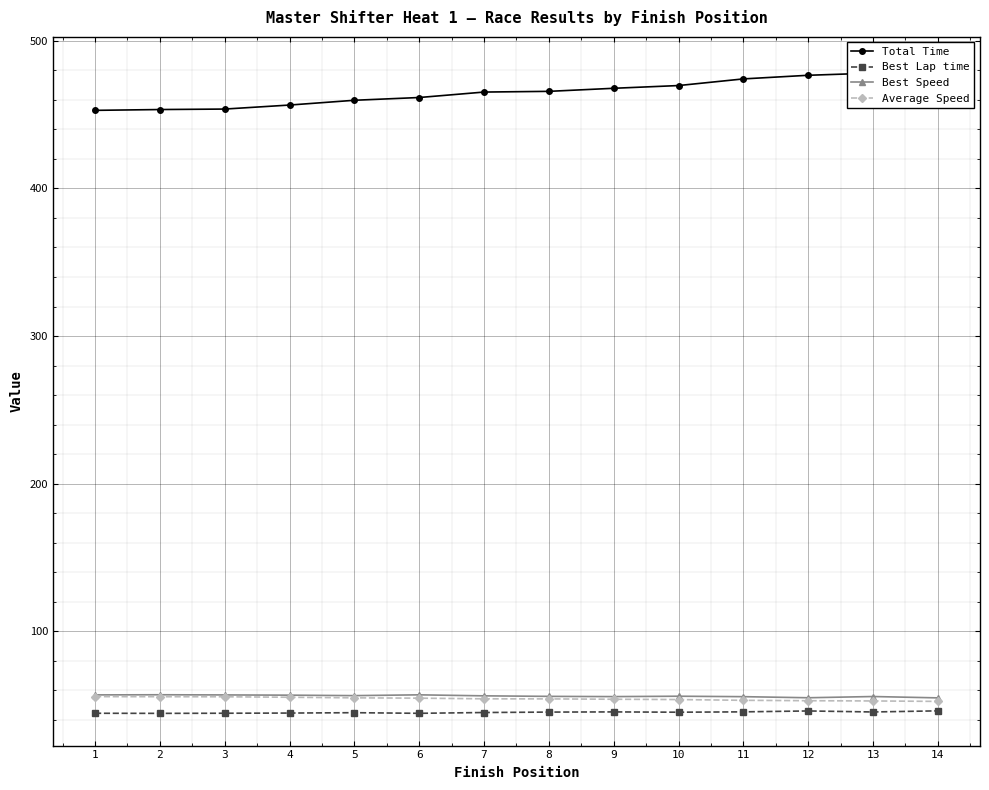

What is the sum of the Best Lap time values at 9 and 10?

90.4